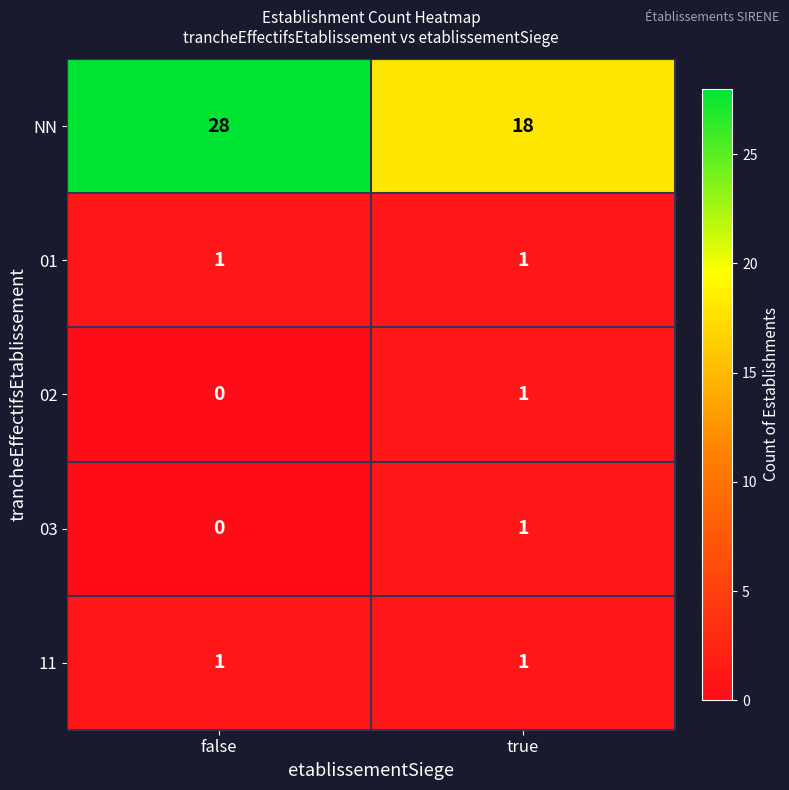

True or false: 03 has a value of 0 at false.

True